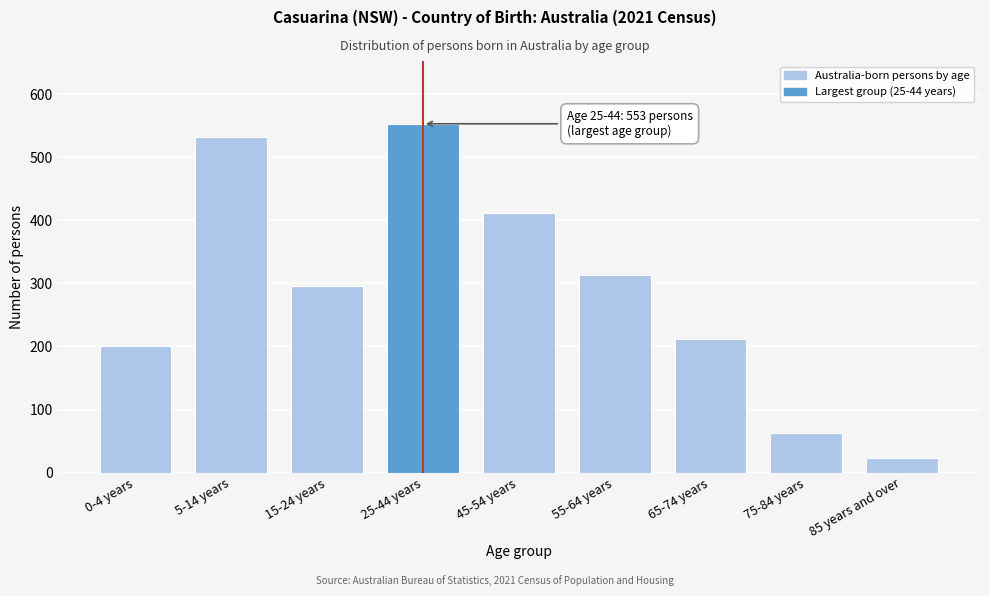

Reading left to right, what are all the values shown in this chart?

201	532	296	553	411	314	212	63	23